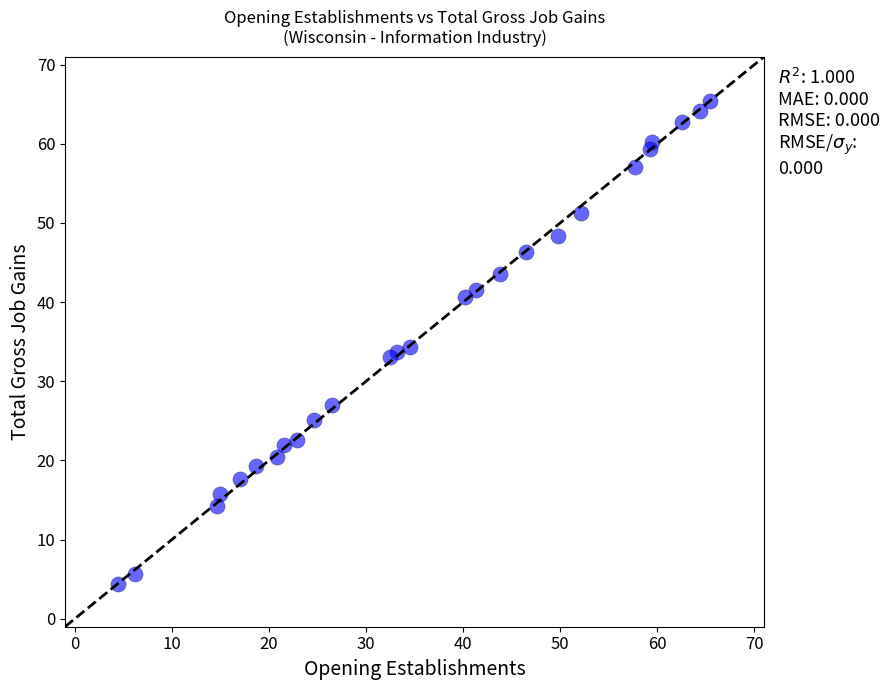

What is the range of Y values (max minus min)?

61.0